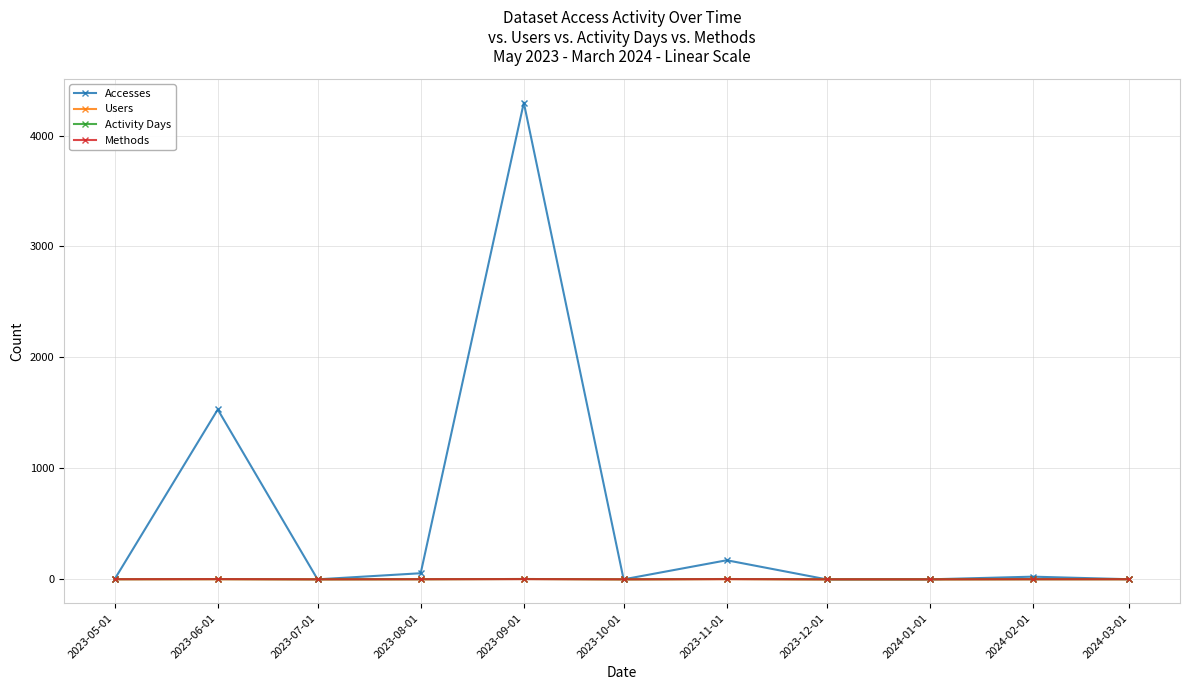

Which series has the largest total across all categories?

Accesses